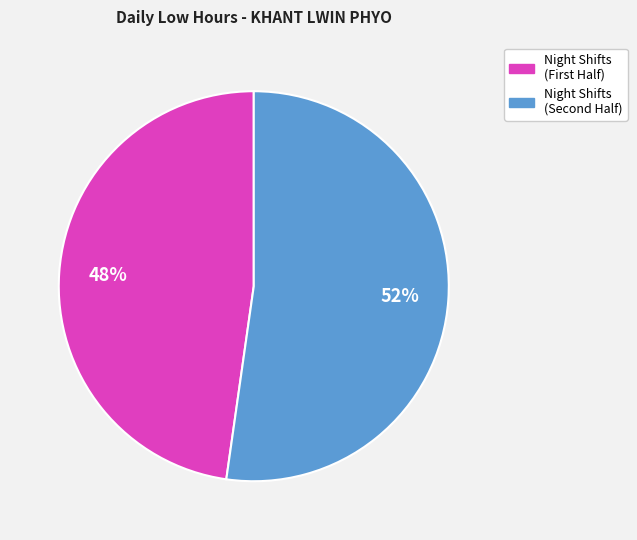

Is there a majority slice in this chart?

Yes